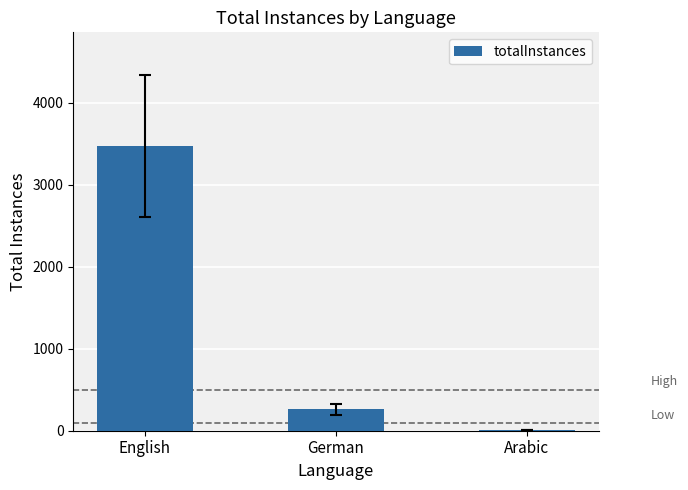

Which label corresponds to the largest value in the chart?

English